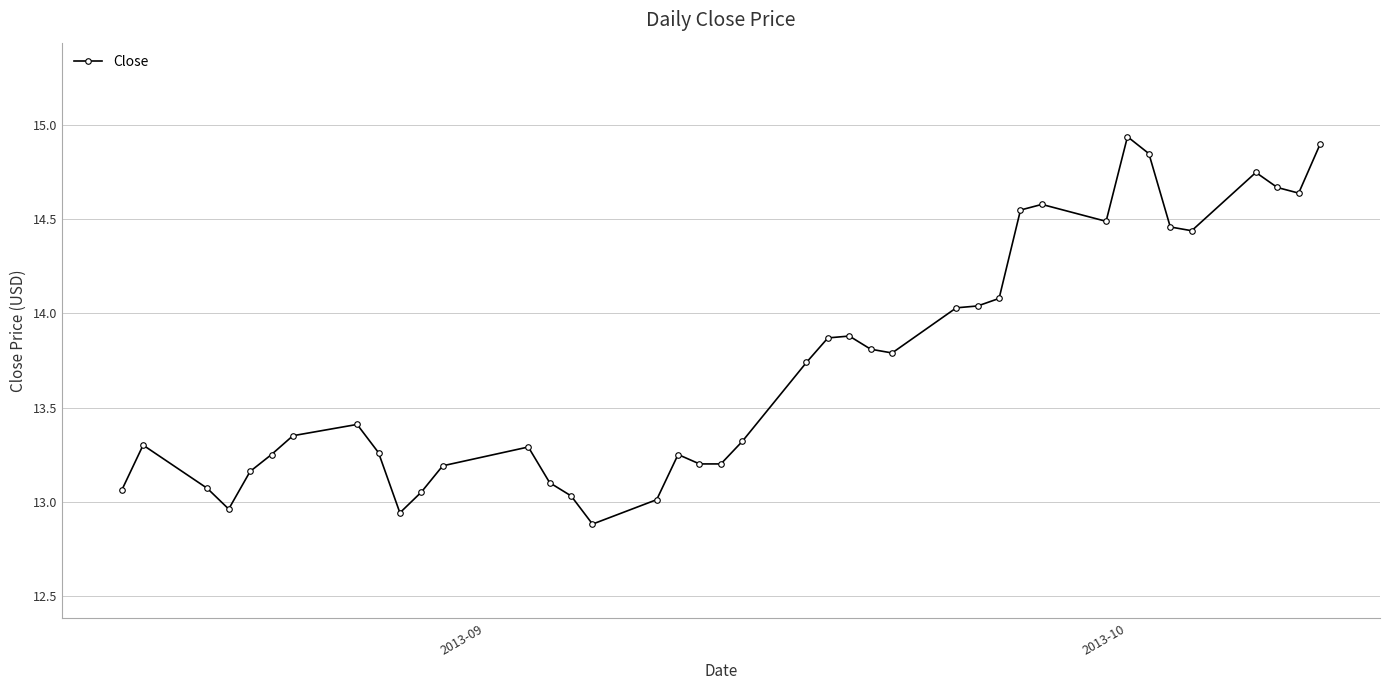

True or false: the data has more than 2 interior local peaks.

True